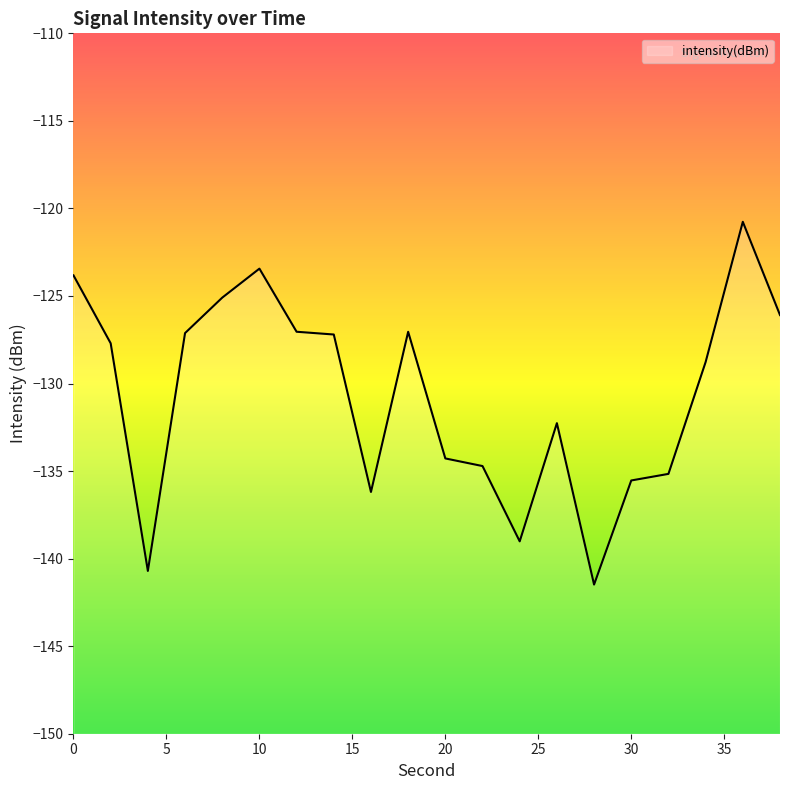

Reading right to left, extract all data points from this chart.

-126.1	-120.8	-128.8	-135.2	-135.5	-141.5	-132.3	-139.0	-134.7	-134.3	-127.0	-136.2	-127.2	-127.0	-123.4	-125.1	-127.1	-140.7	-127.7	-123.8